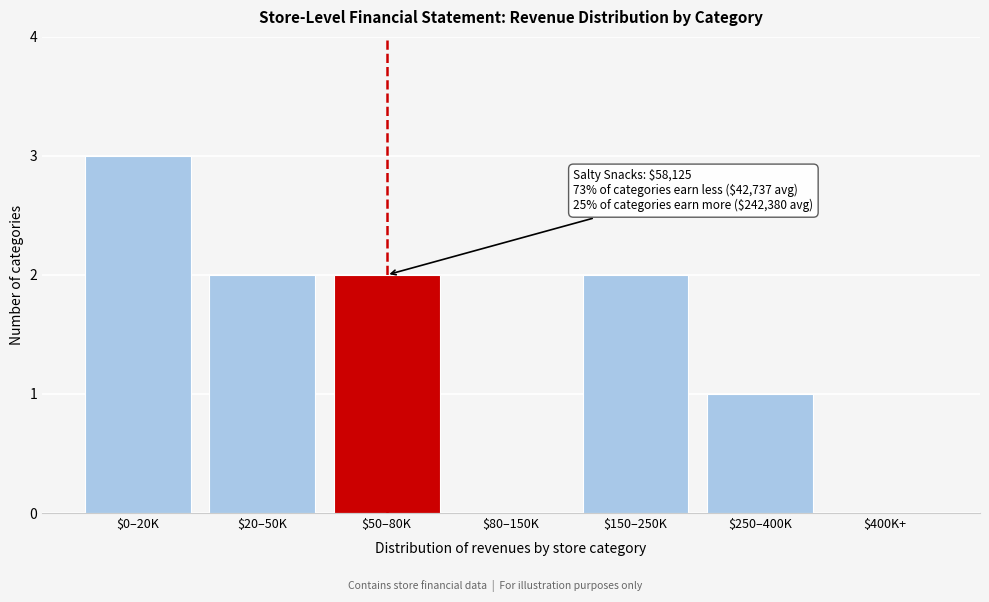

What is the sum of all values?

10